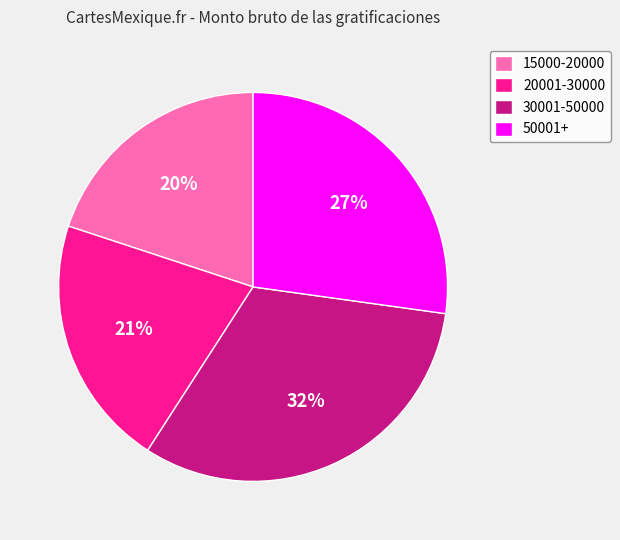

Rank the categories by value from highest to lowest.

30001-50000, 50001+, 20001-30000, 15000-20000